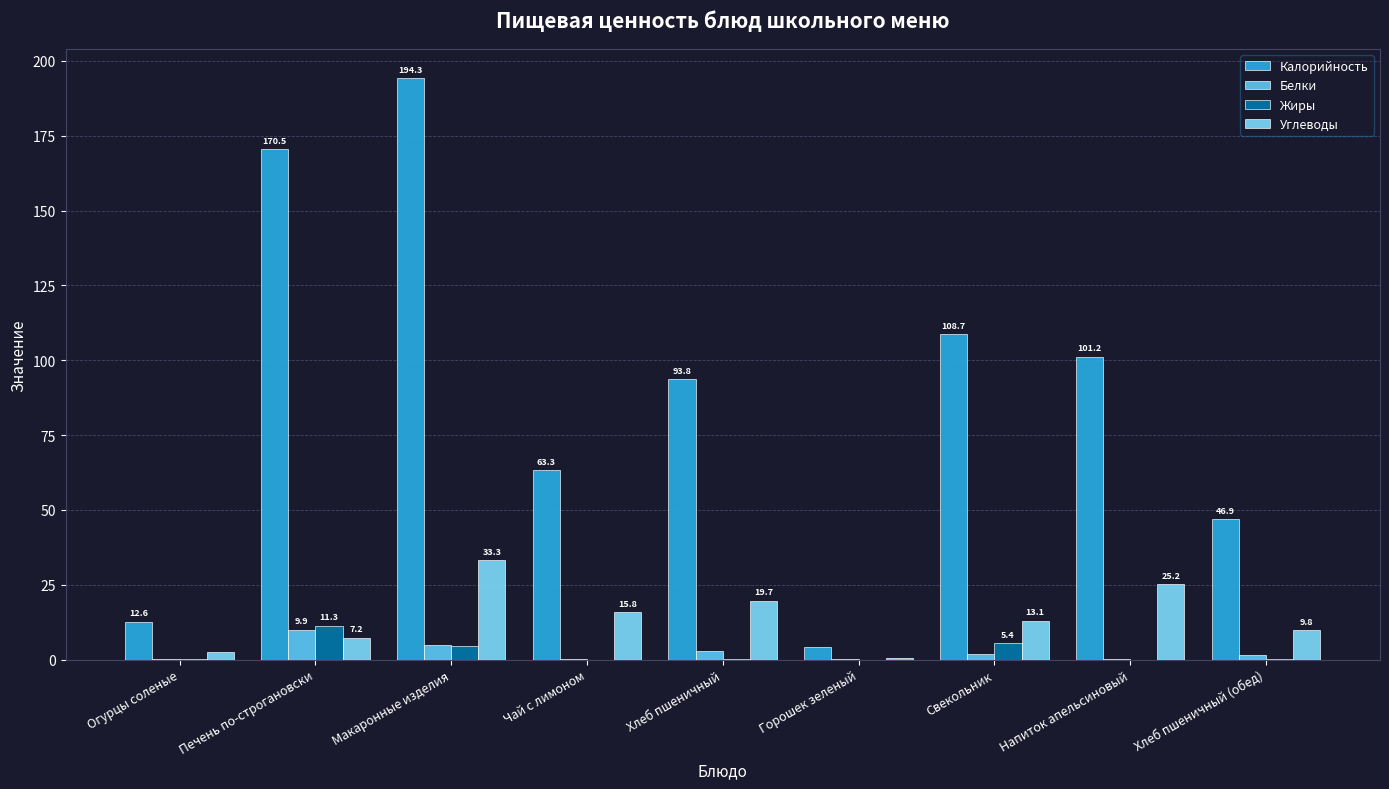

What is the label of the 5th bar from the left?

Хлеб пшеничный